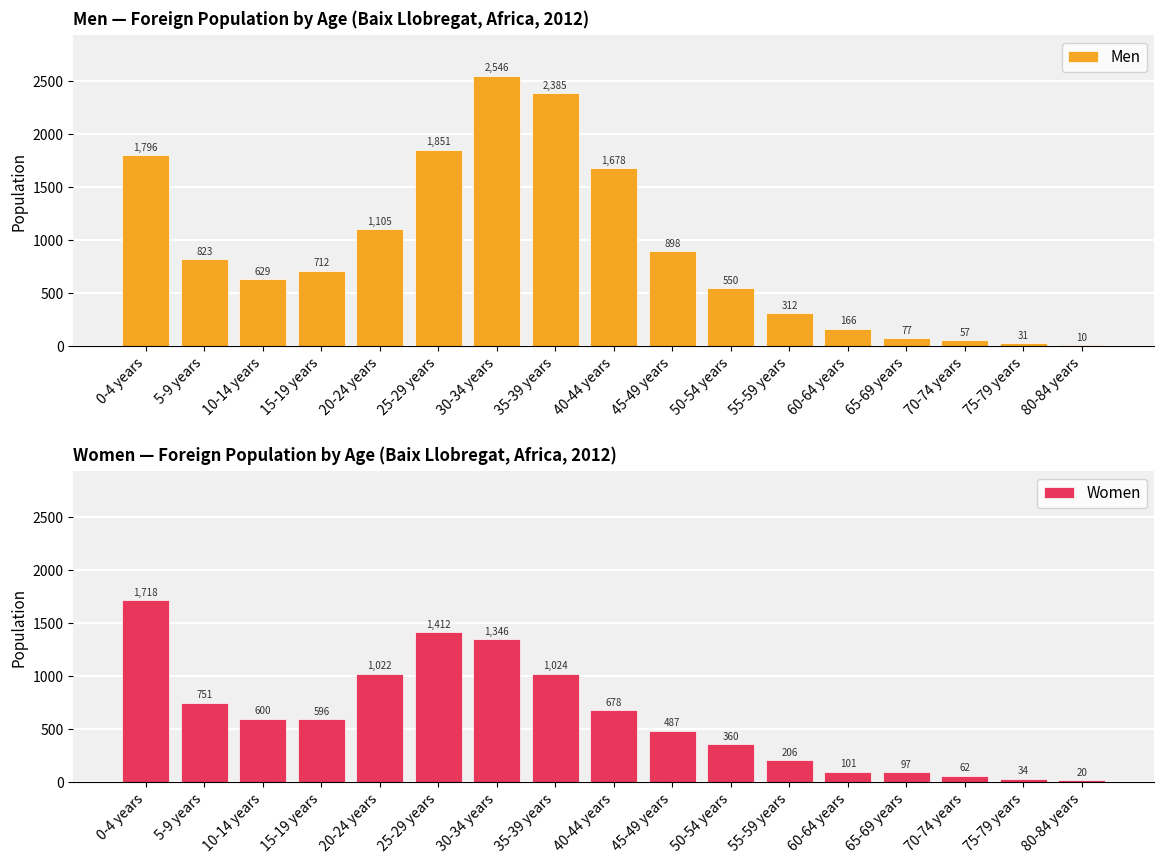

Reading left to right, transcribe all the data shown in this chart.

Men: 1796	823	629	712	1105	1851	2546	2385	1678	898	550	312	166	77	57	31	10
Women: 1718	751	600	596	1022	1412	1346	1024	678	487	360	206	101	97	62	34	20